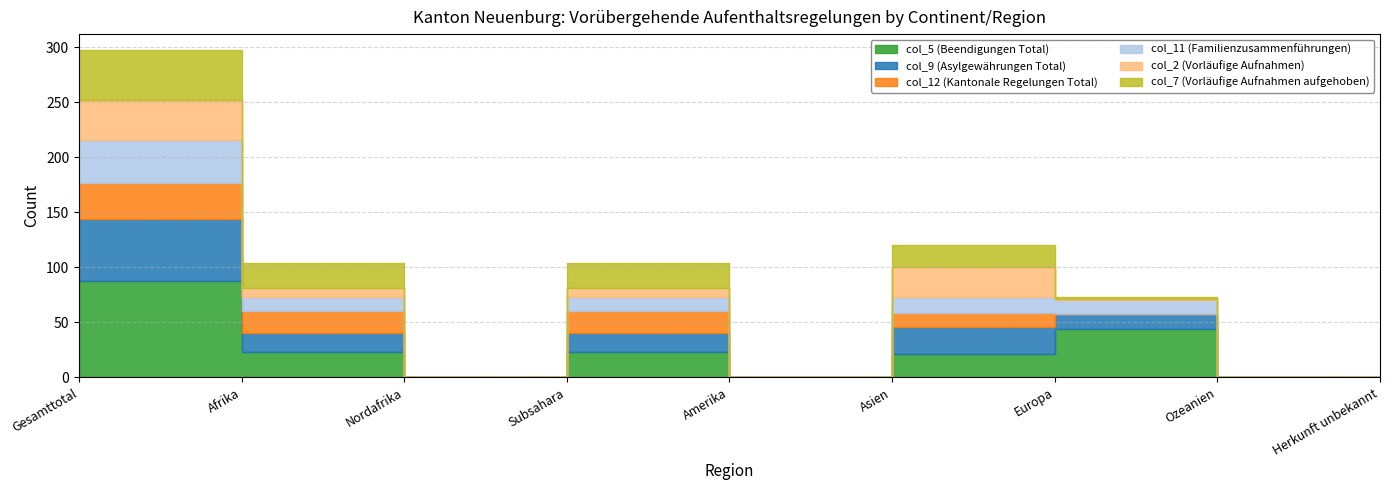

True or false: col_11 (Familienzusammenführungen) and col_9 (Asylgewährungen Total) cross at least once.

False